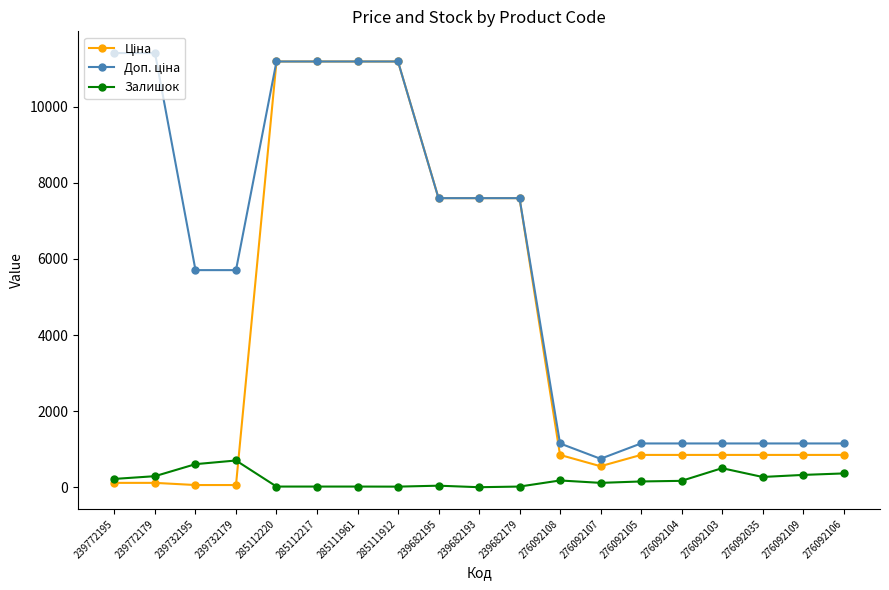

How many lines are shown in the chart?

3